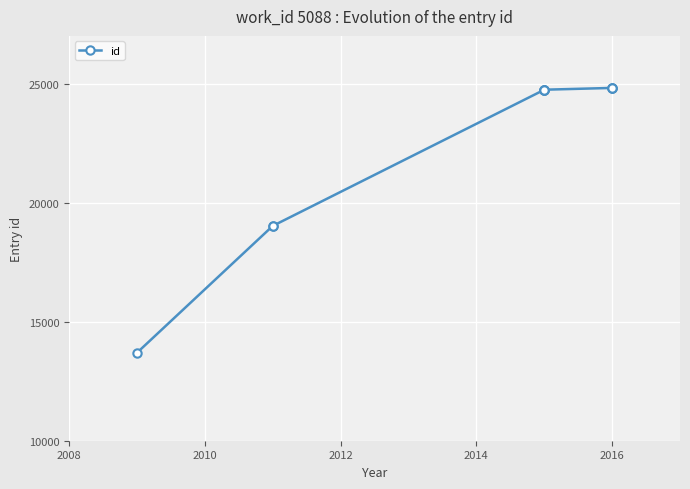

True or false: the data has more than 1 interior local peaks.

False